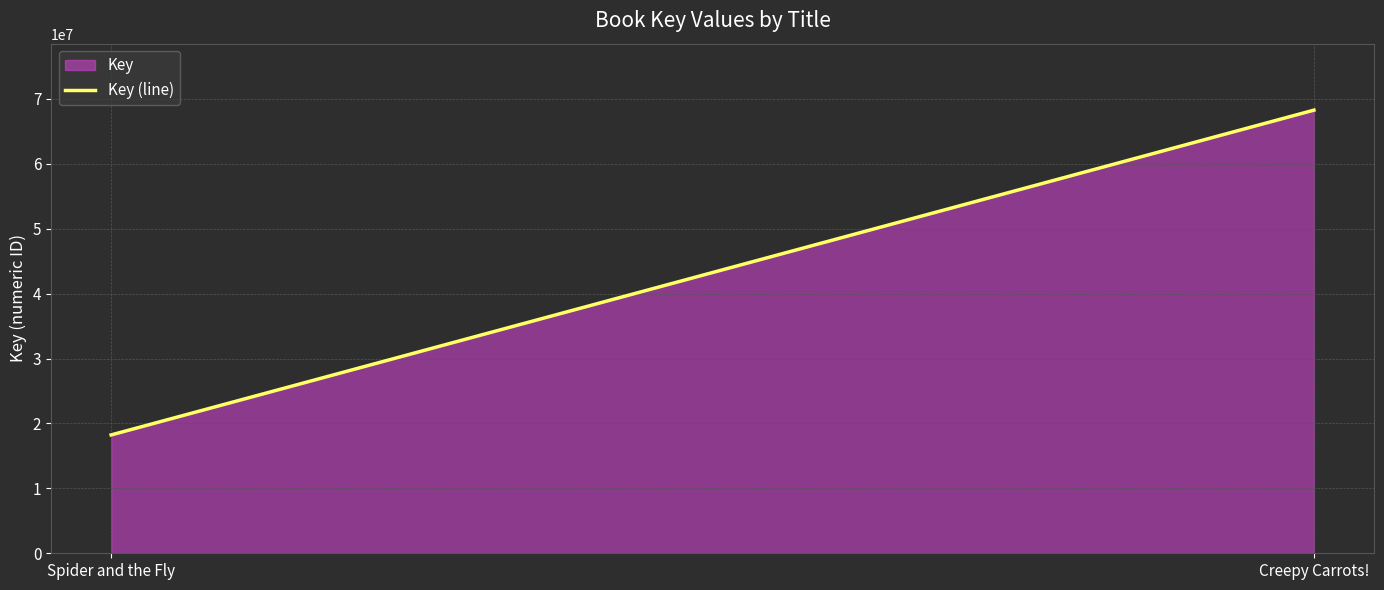

What is the label of the 1st point from the left?

Spider and the Fly